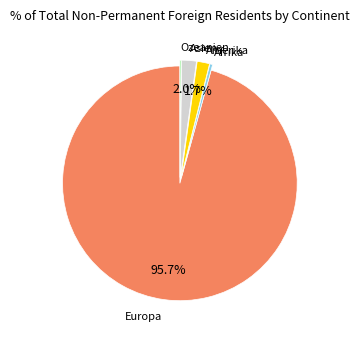

What is the largest slice in the pie chart?

Europa